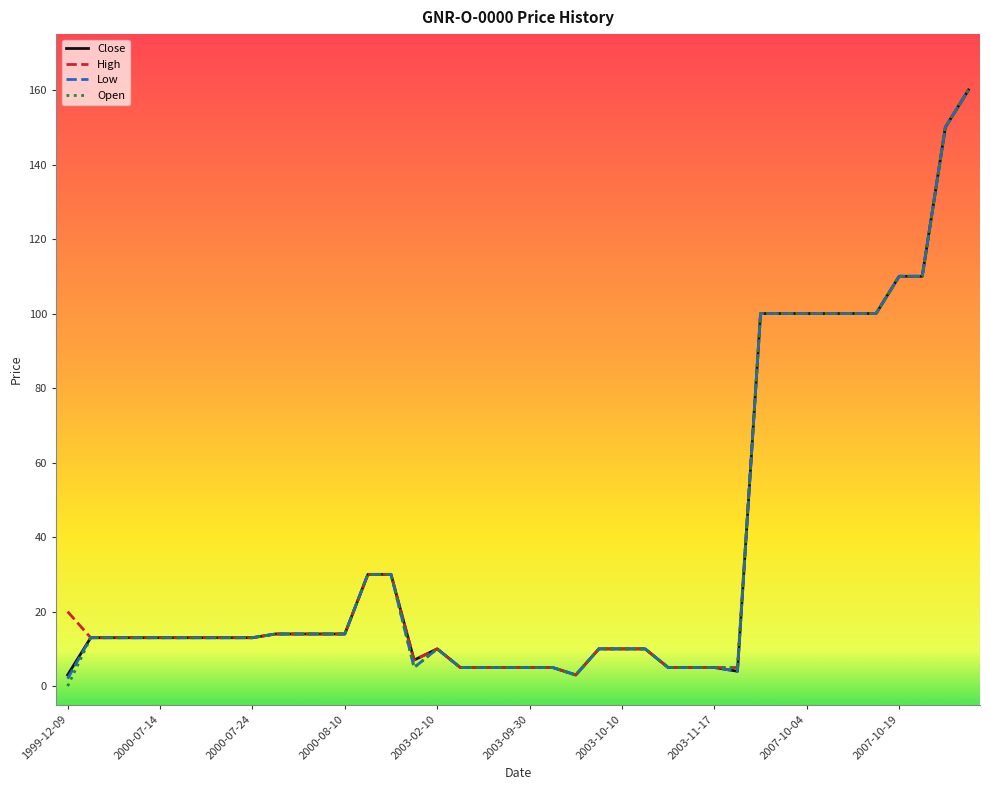

What is the average value of the High series?

37